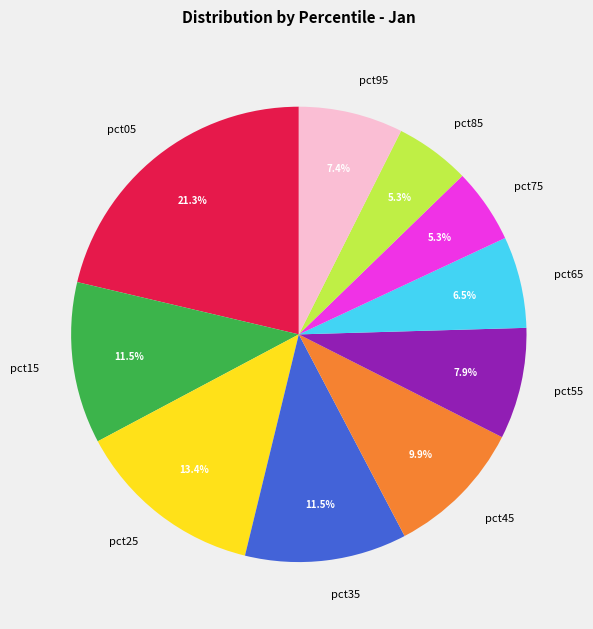

What percentage is the pct75 slice, to the nearest percent?

5%